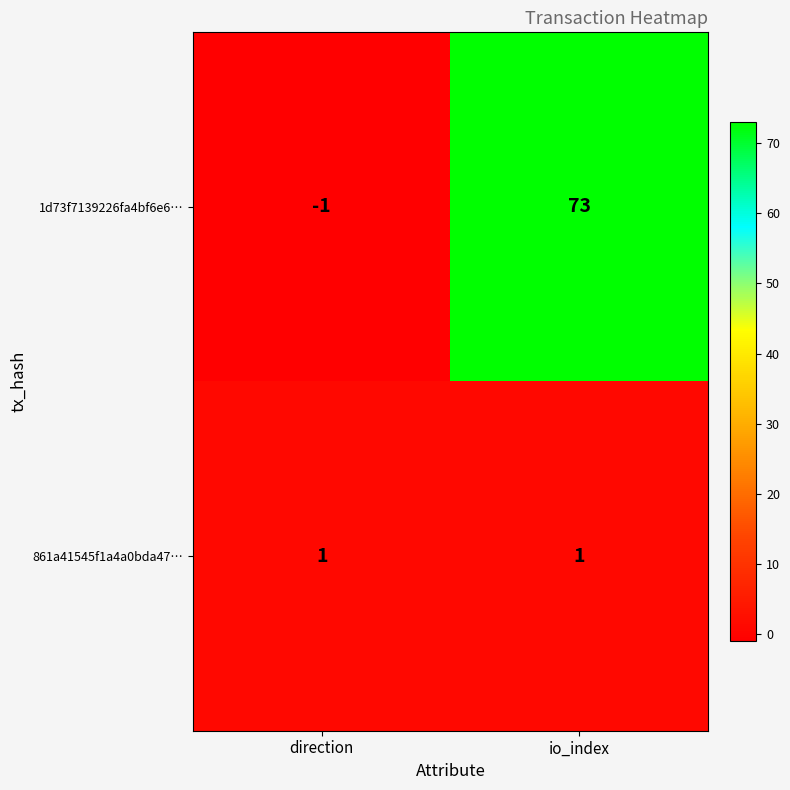

How many values in the 1d73f7139226fa4bf6e6… series are below 73?

1